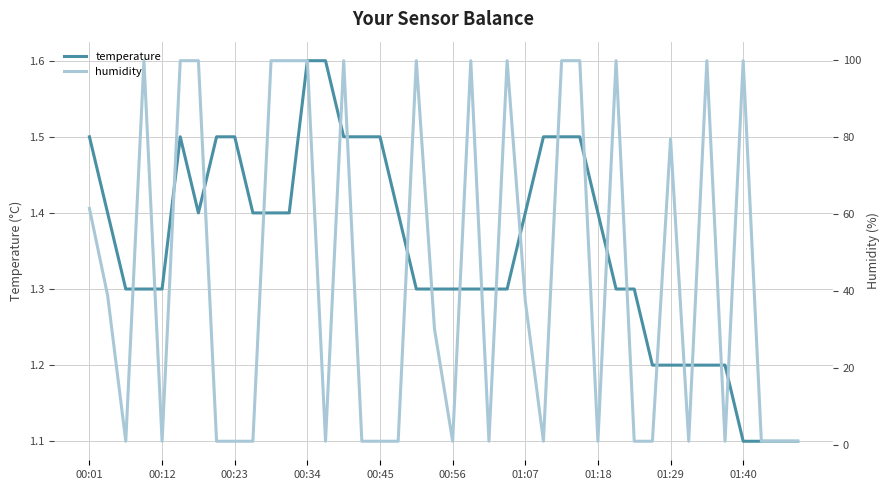

Read the temperature value at 37.

1.1